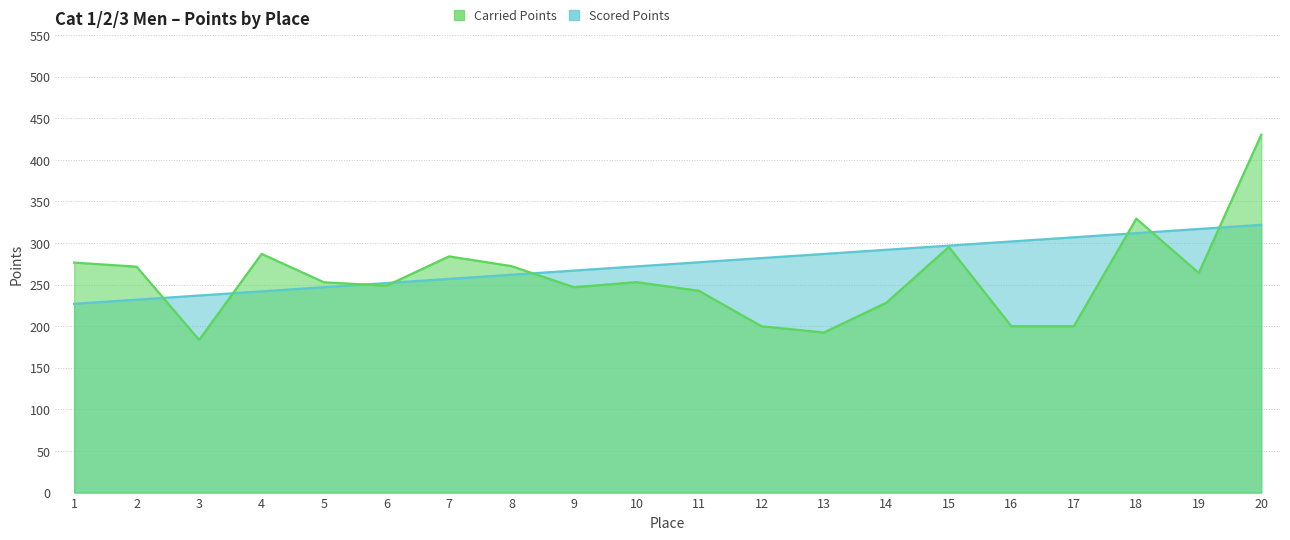

Which has a higher value, 15 or 1?

15